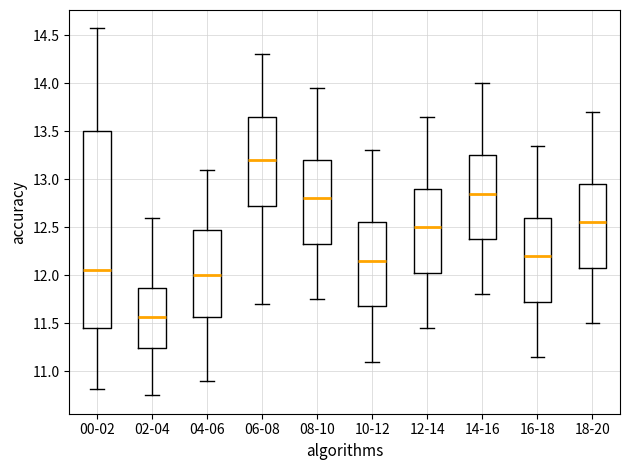

Which box's median line is the highest?

06-08